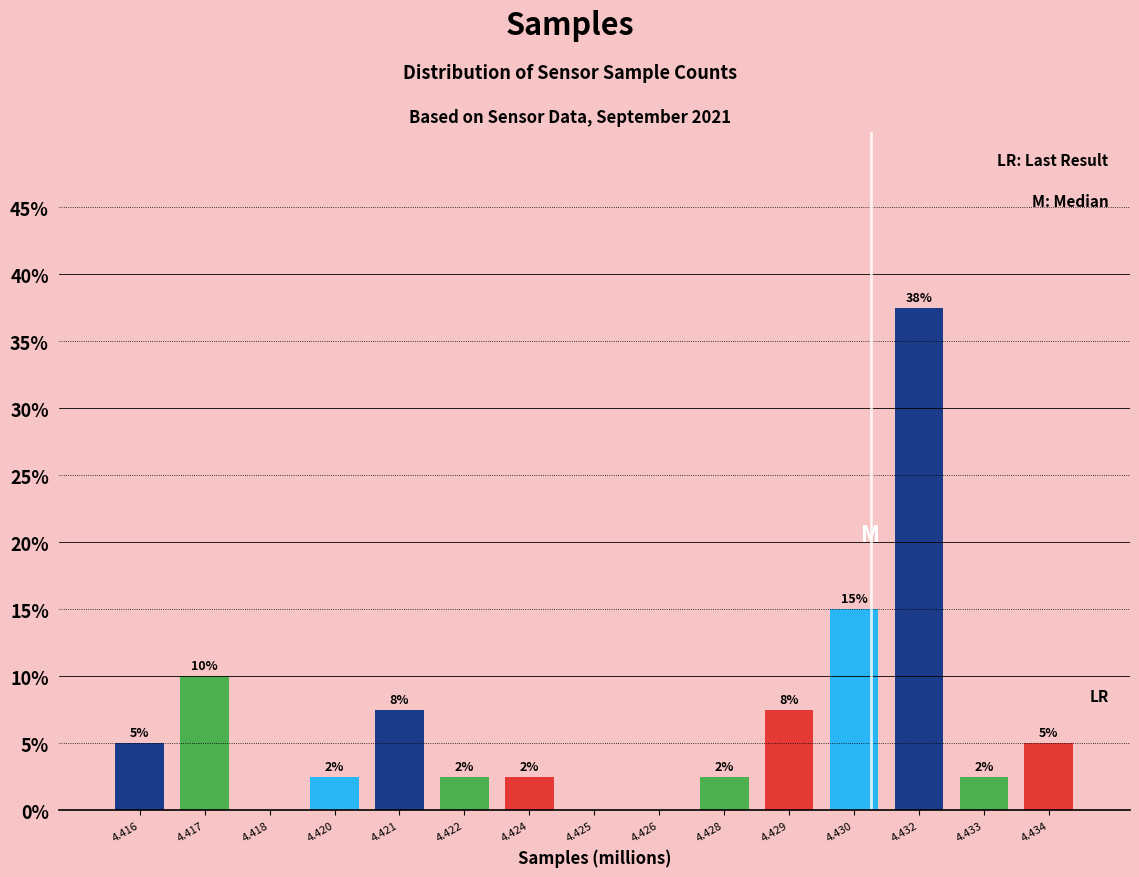

Are the bars horizontal?

No